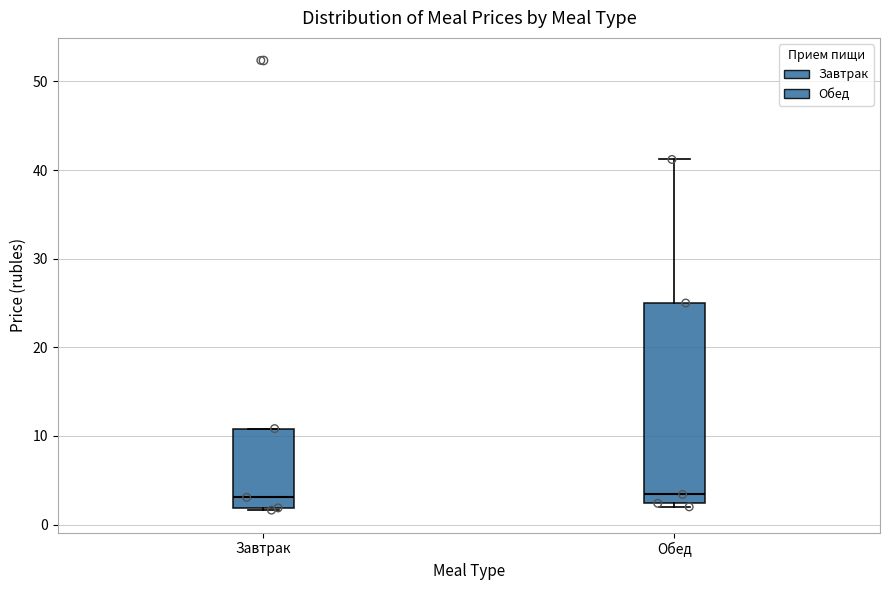

Reading left to right, transcribe this box plot: for each box, give where its median line is, the range the box spans, and where its two whiskers end, as read against the y-axis. The values are not printed on the chart, so give them approximately, as read against the axis.

Завтрак: median 3, box 2 to 11, whiskers 2 to 11
Обед: median 3, box 2 to 25, whiskers 2 (just below the box's lower edge) to 41